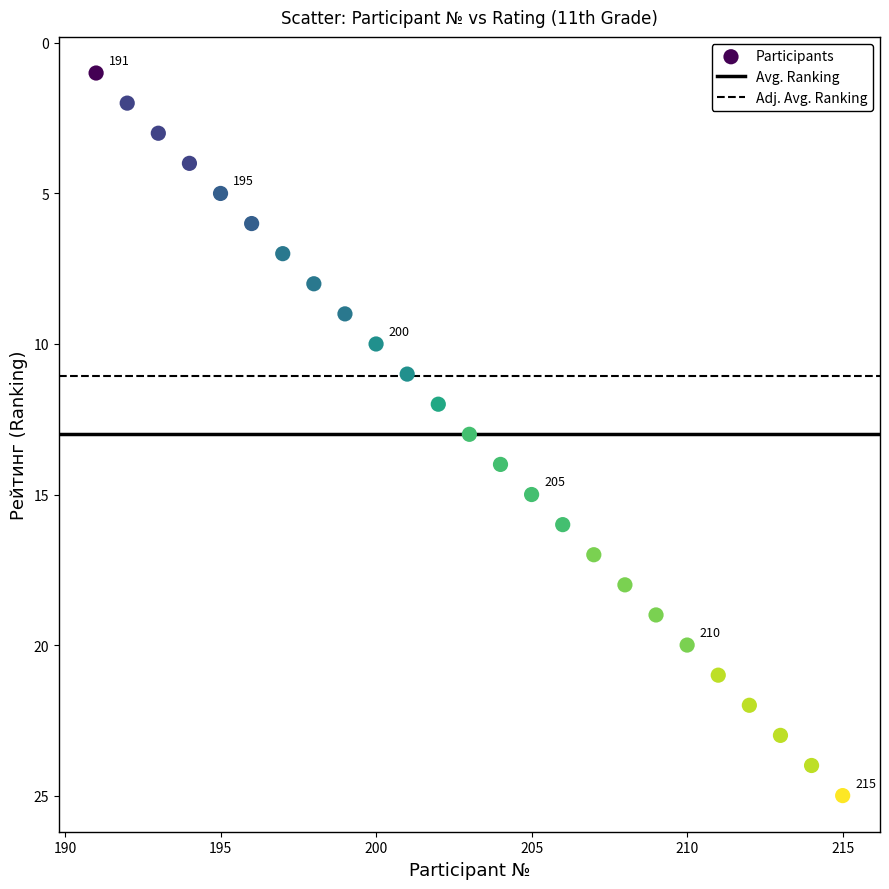

What is the range of Y values (max minus min)?

24